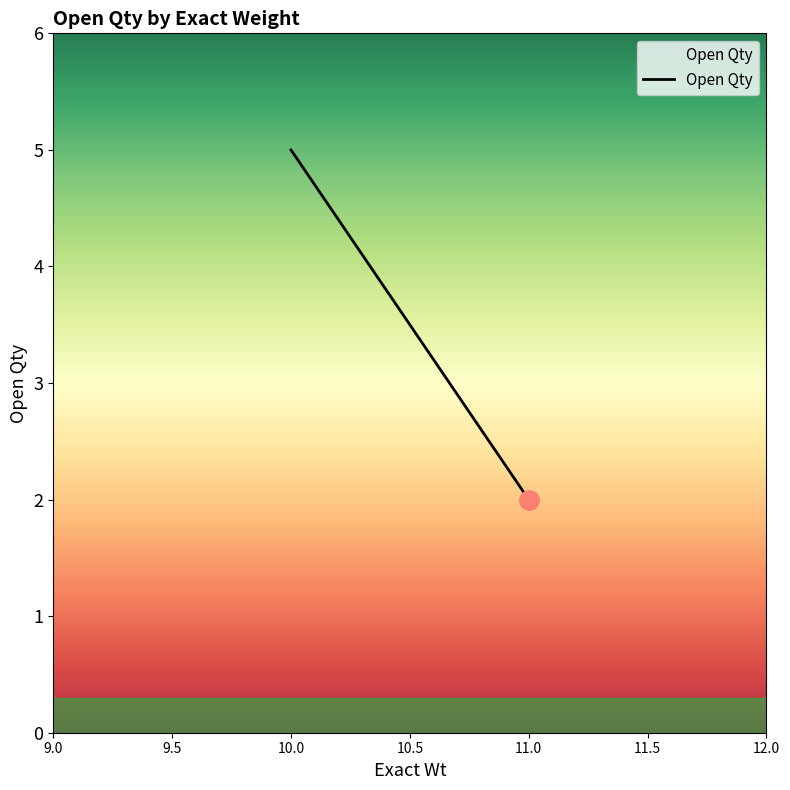

What is the difference between the maximum and minimum values?

3.0